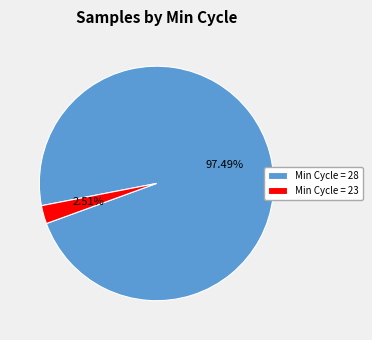

What is the largest slice in the pie chart?

Min Cycle = 28